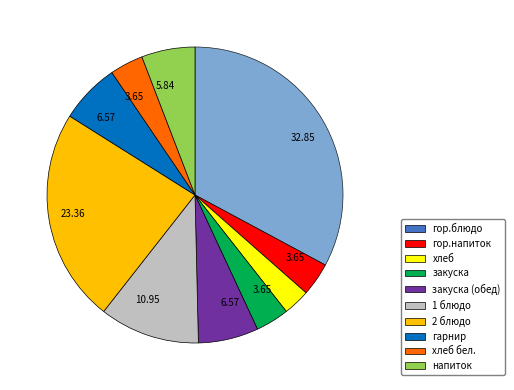

Is the sum of хлеб бел. and закуска (обед) greater than half?

No